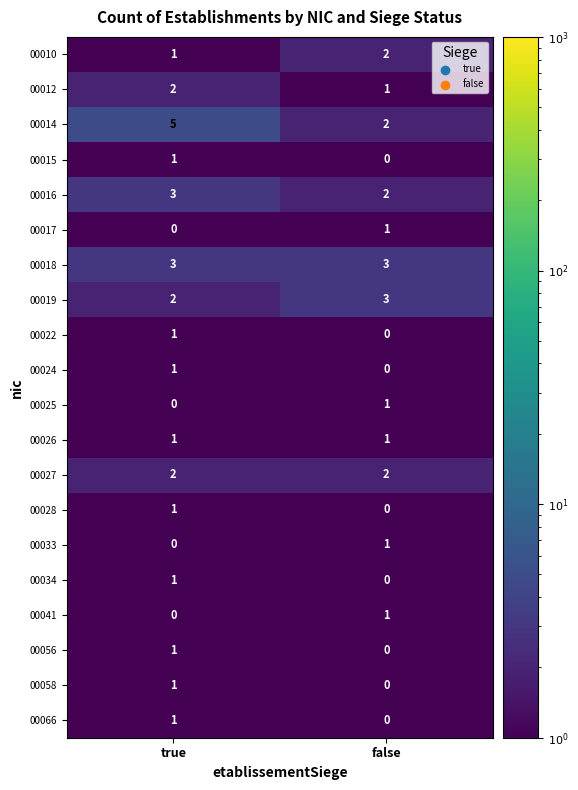

At which category is the sum across all series the highest?

true